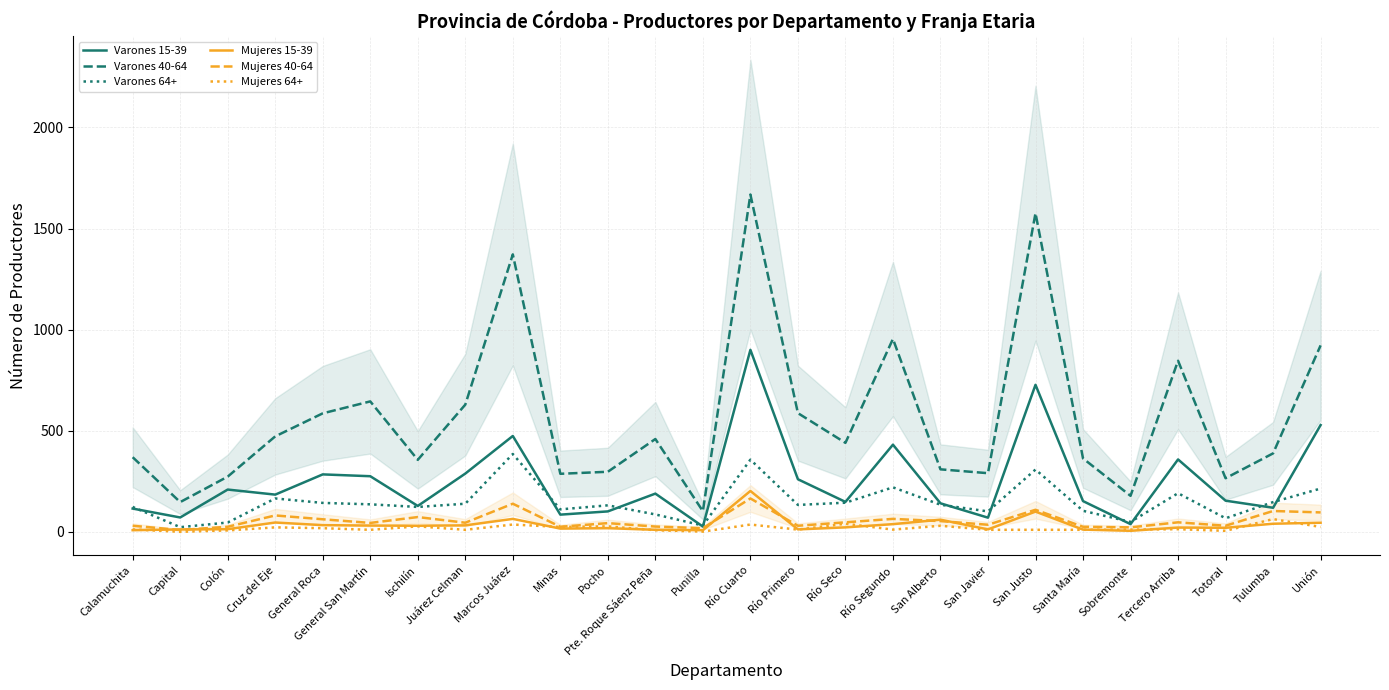

At which category does Mujeres 15-39 reach its first local valley?

Ischilín